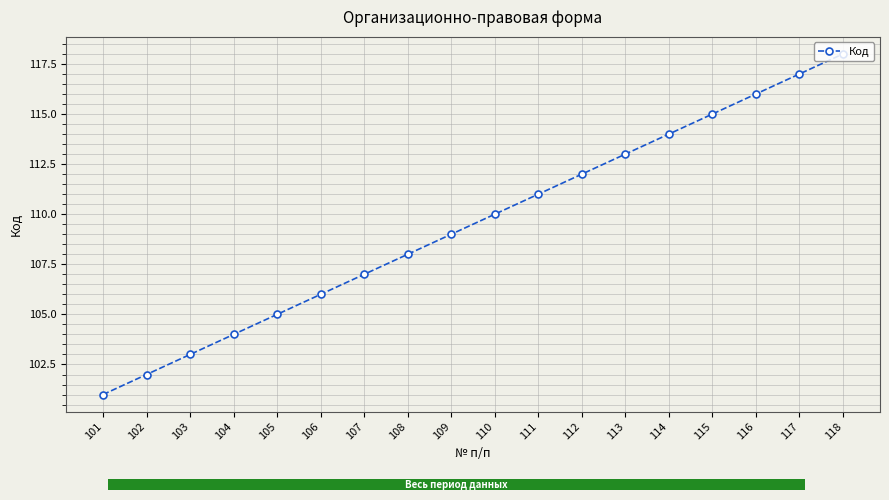

Reading left to right, transcribe all the data shown in this chart.

101=101	102=102	103=103	104=104	105=105	106=106	107=107	108=108	109=109	110=110	111=111	112=112	113=113	114=114	115=115	116=116	117=117	118=118